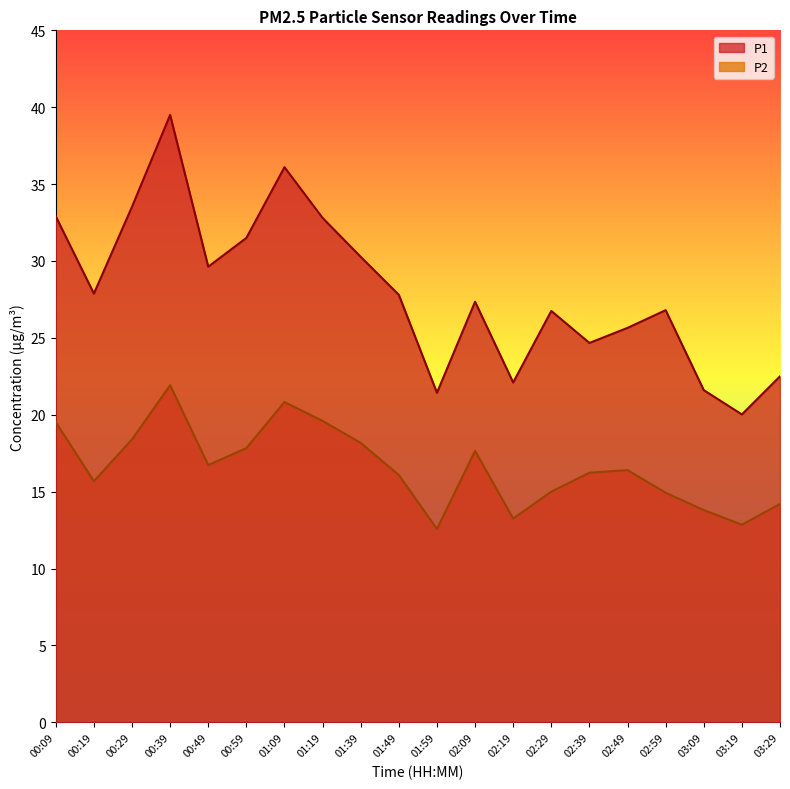

At which category does P1 reach its first local peak?

00:39